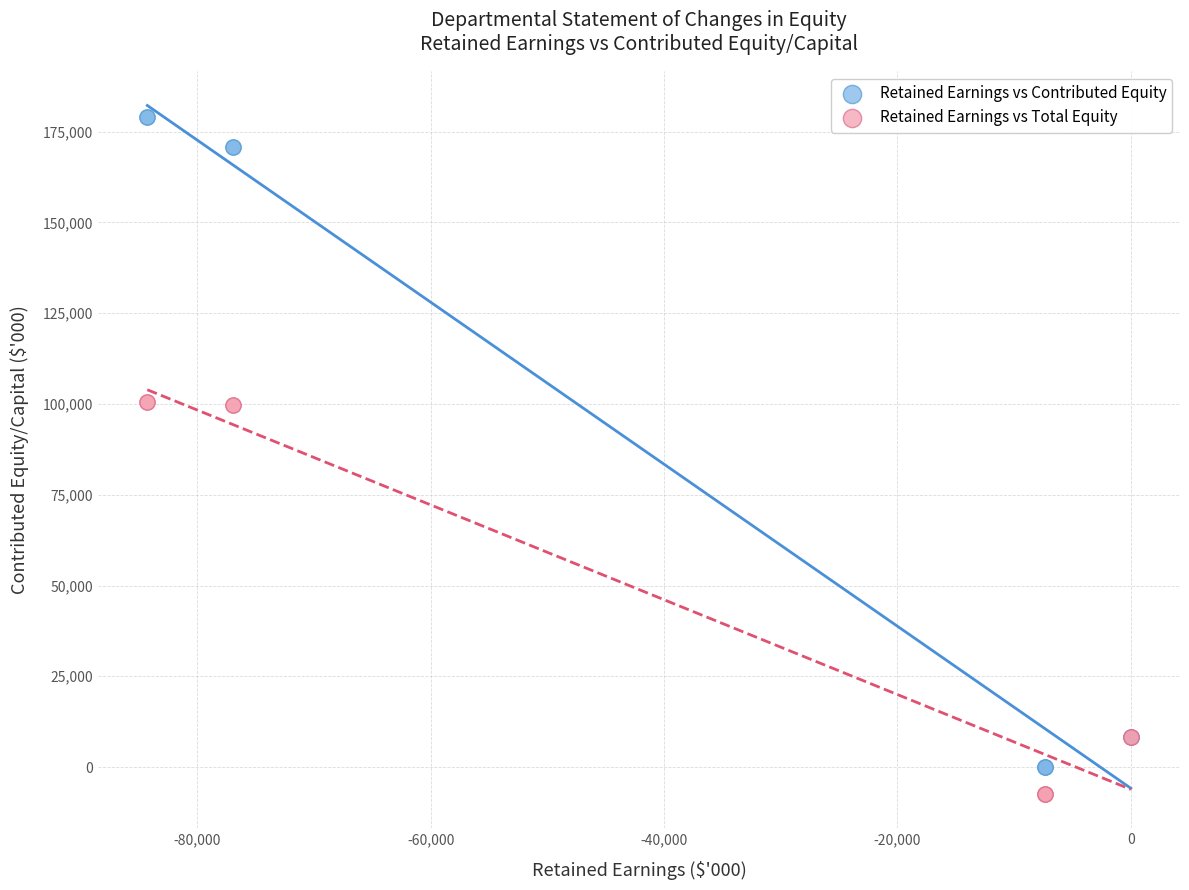

Which series reaches the minimum Y coordinate?

Retained Earnings vs Total Equity